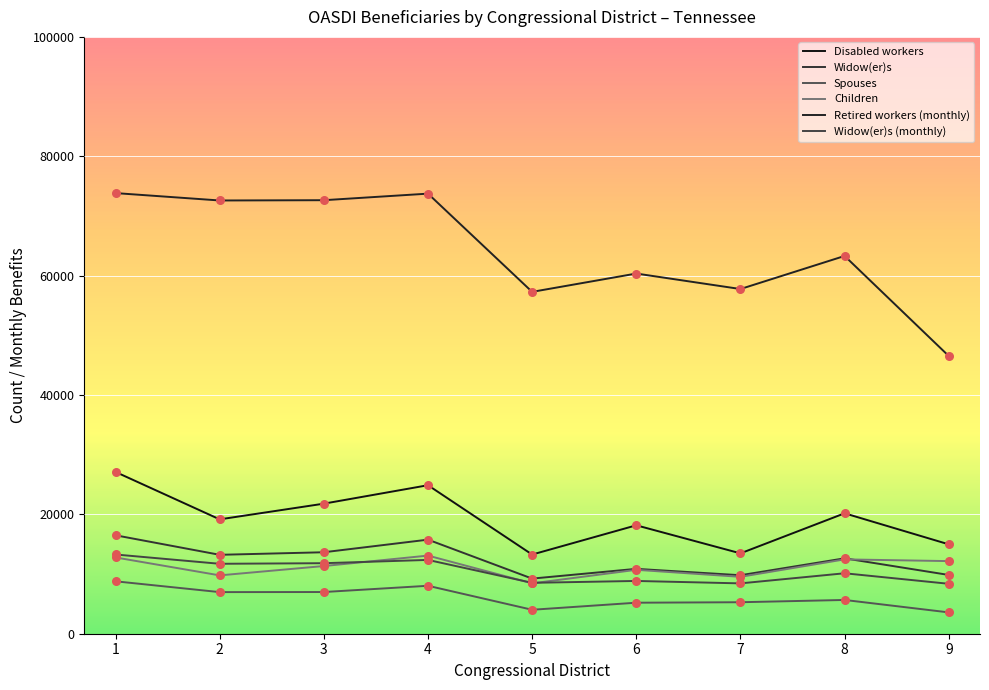

Which series has the largest total across all categories?

Retired workers (monthly)